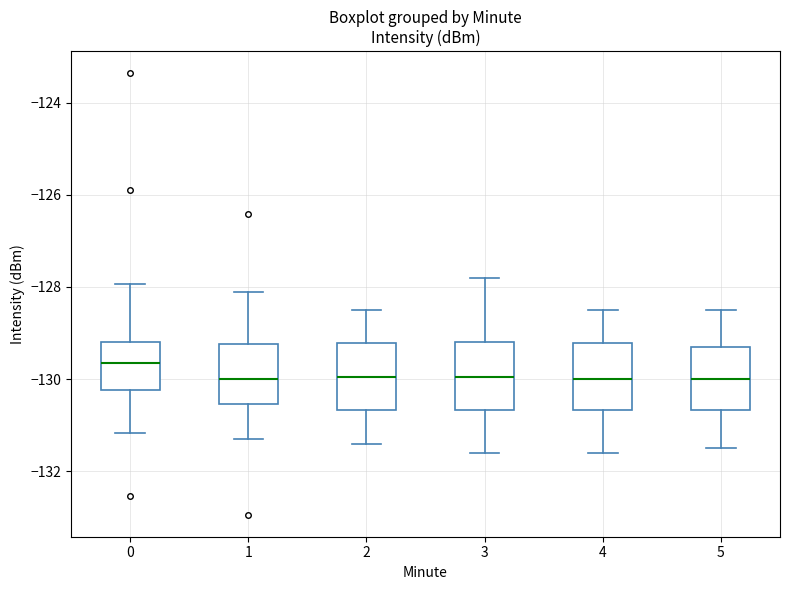

Reading left to right, read every box against the y-axis: the position of its median line, the range the box covers, and the ends of its whiskers. The values are not printed on the chart, so give them approximately, as read against the axis.

0: median -129.6, box -130.2 to -129.2, whiskers -131.2 to -128.0
1: median -130.0, box -130.6 to -129.2, whiskers -131.2 to -128.2
2: median -130.0, box -130.6 to -129.2, whiskers -131.4 to -128.4
3: median -130.0, box -130.6 to -129.2, whiskers -131.6 to -127.8
4: median -130.0, box -130.6 to -129.2, whiskers -131.6 to -128.4
5: median -130.0, box -130.6 to -129.2, whiskers -131.4 to -128.4